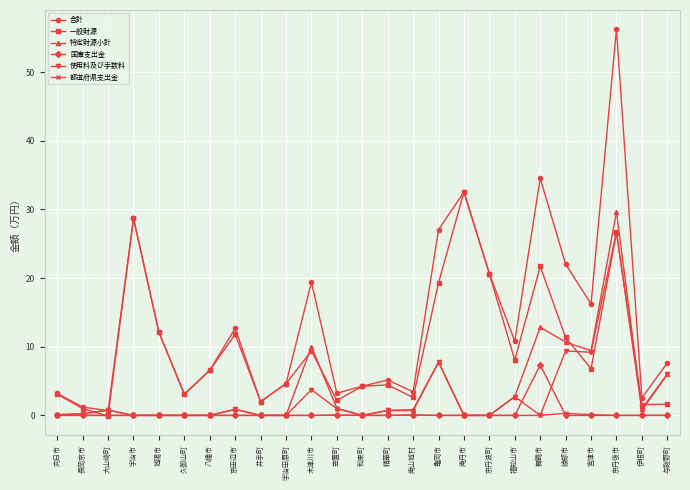

What is the value of the 都道府県支出金 point at the 22nd from the left?

0.1